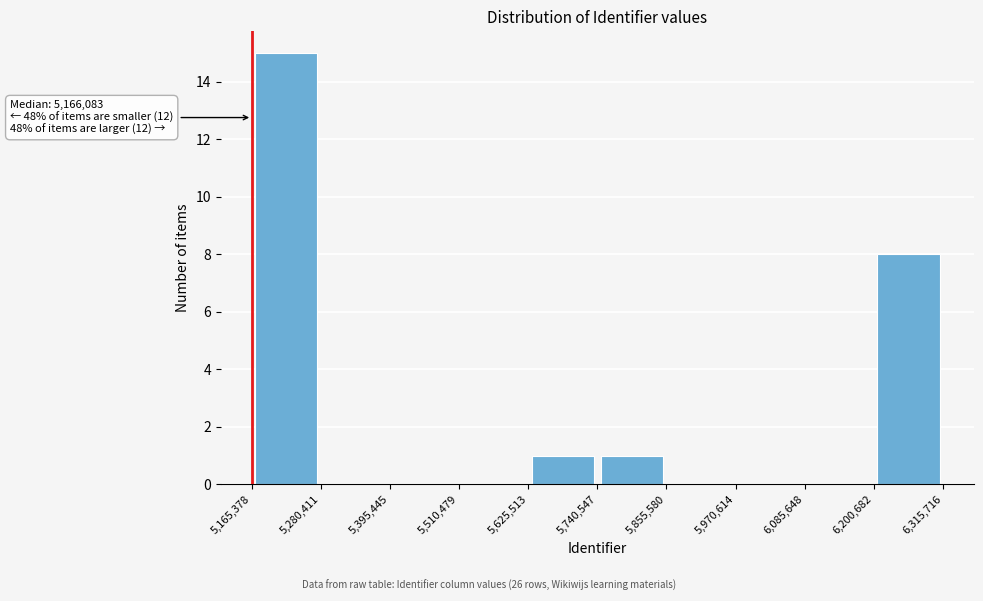

Over which range of the x-axis is the bar tallest?

5,165,378 to 5,280,411